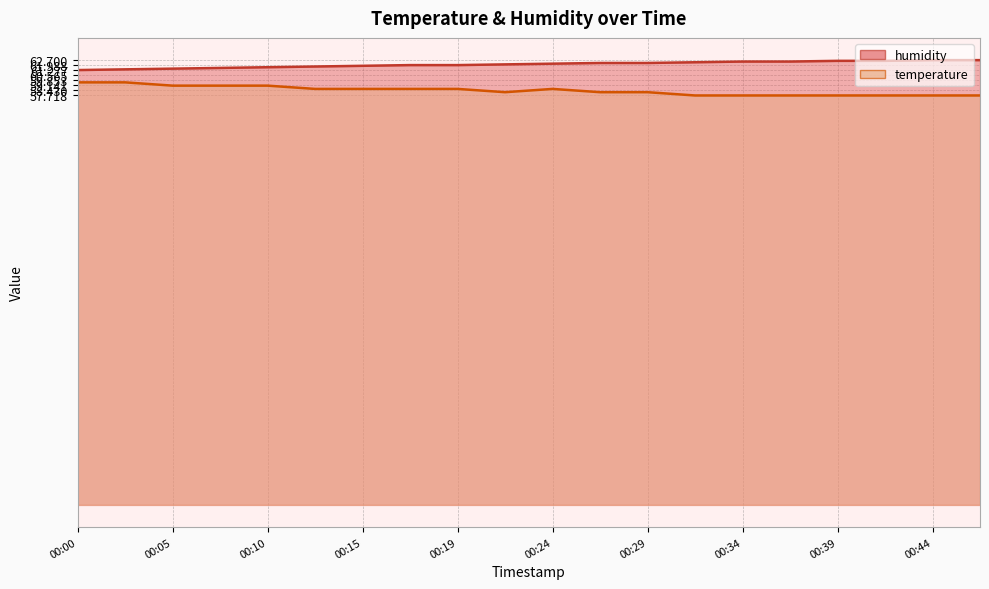

What is the difference between the maximum and minimum values in the humidity series?

1.4